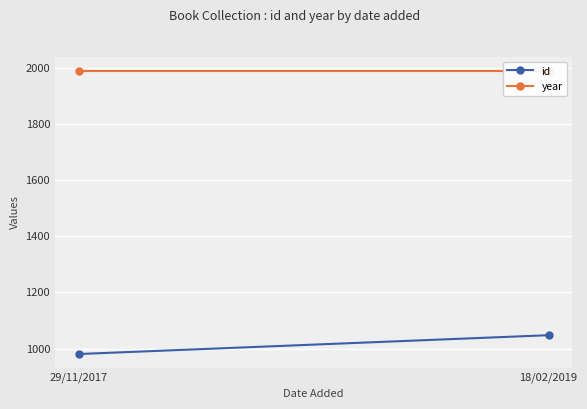

What is the total value across all series at 29/11/2017?

2969